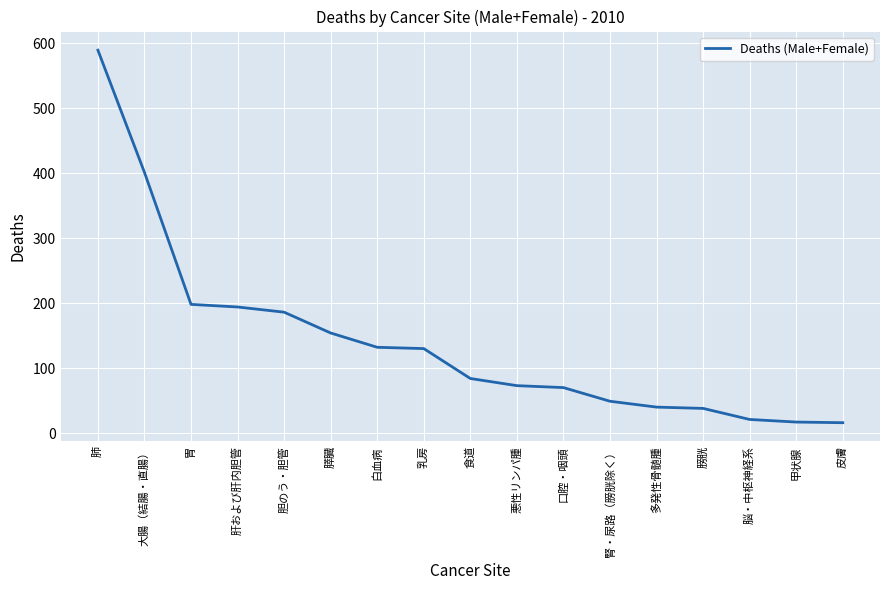

What is the change in value from 大腸（結腸・直腸） to 白血病?

-269